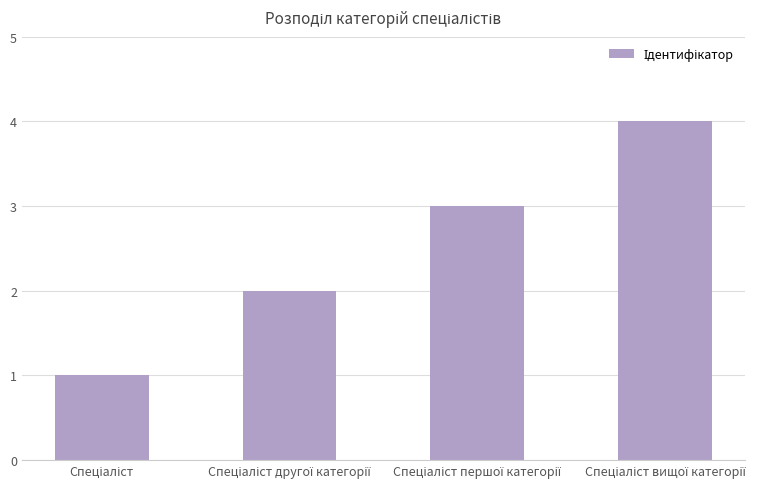

What is the sum of all values?

10